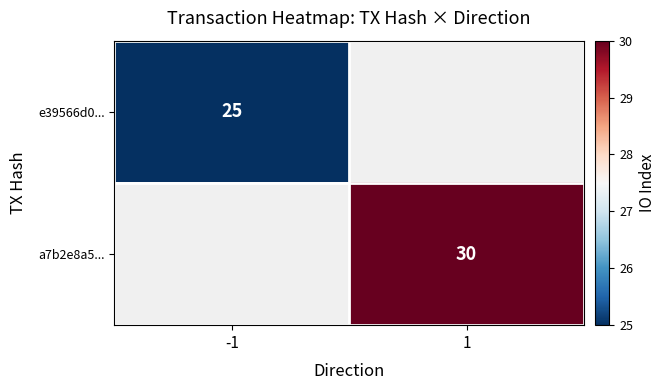

Between -1 and 1, which is larger?

1